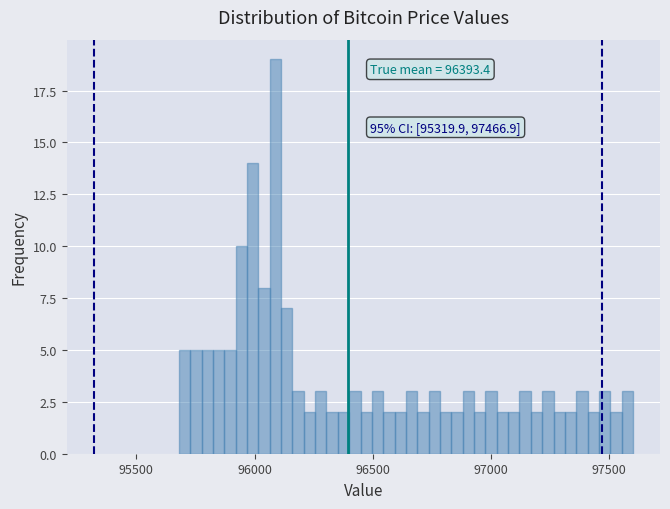

Around what value on the x-axis is the tallest bar? Give the approximate position of its centre, as read against the axis.

96100